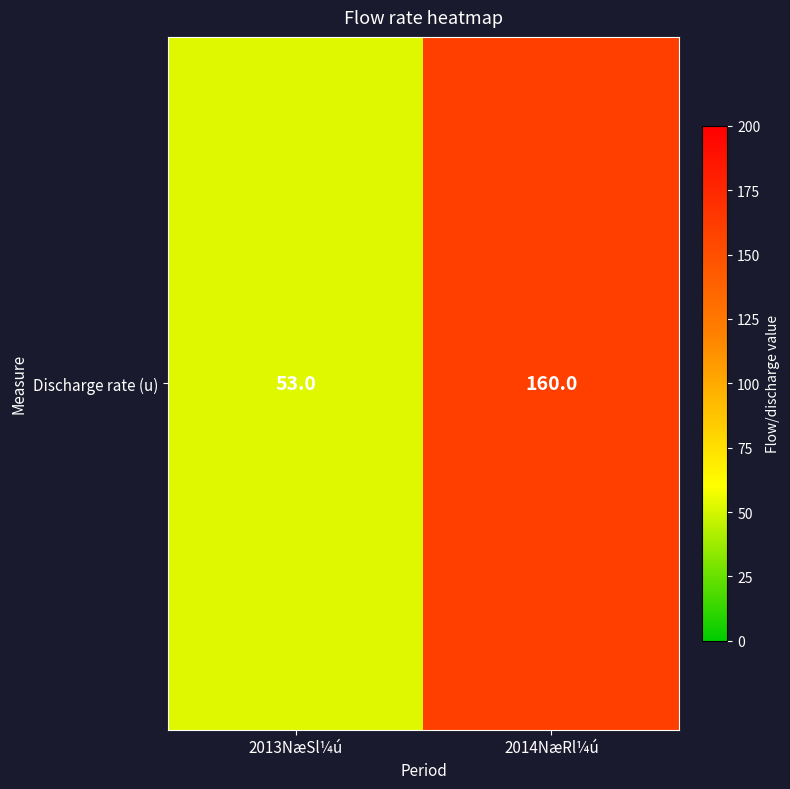

List the labels in order of value, smallest first.

2013NæSl¼ú, 2014NæRl¼ú